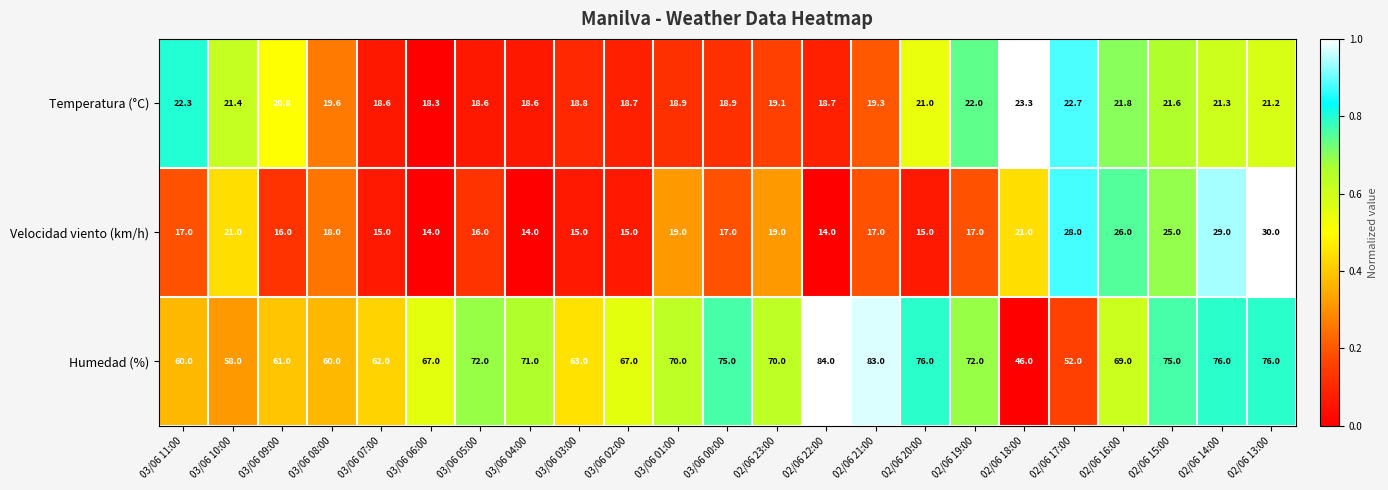

At which category is the sum across all series the highest?

02/06 13:00